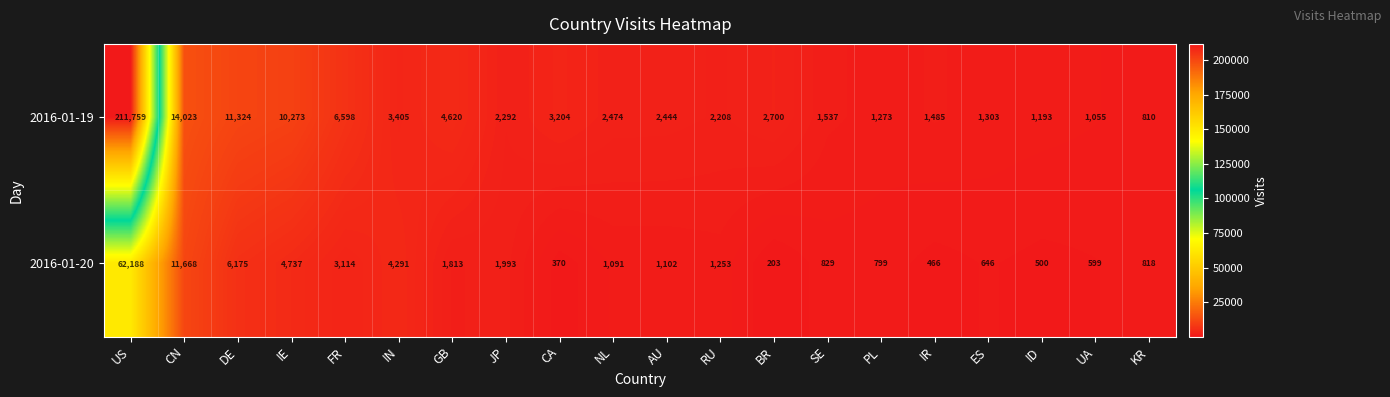

What is the approximate value of 2016-01-19 at ES?

1303